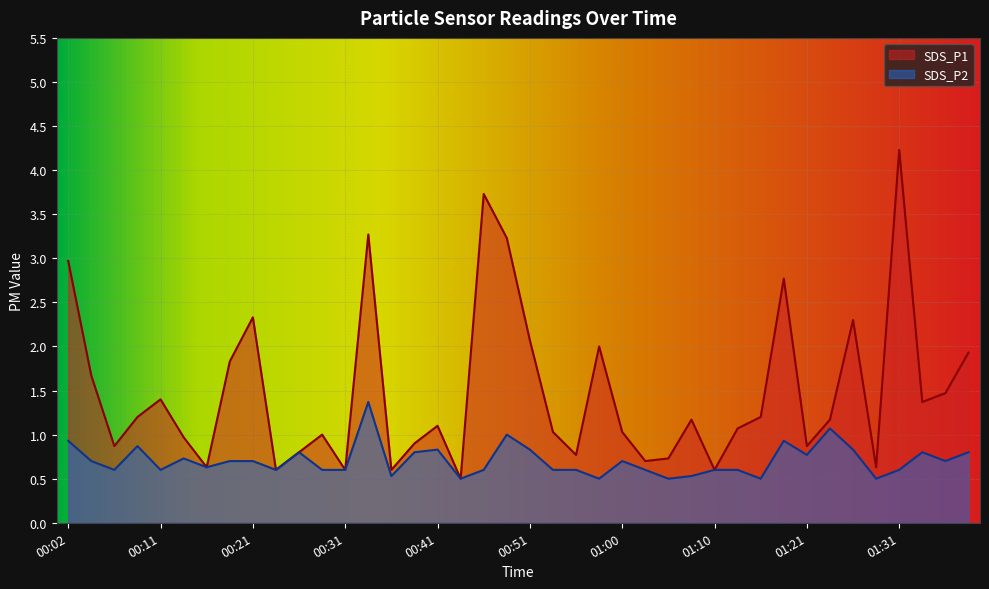

True or false: SDS_P1 has more than 2 points higher than both neighbors.

True